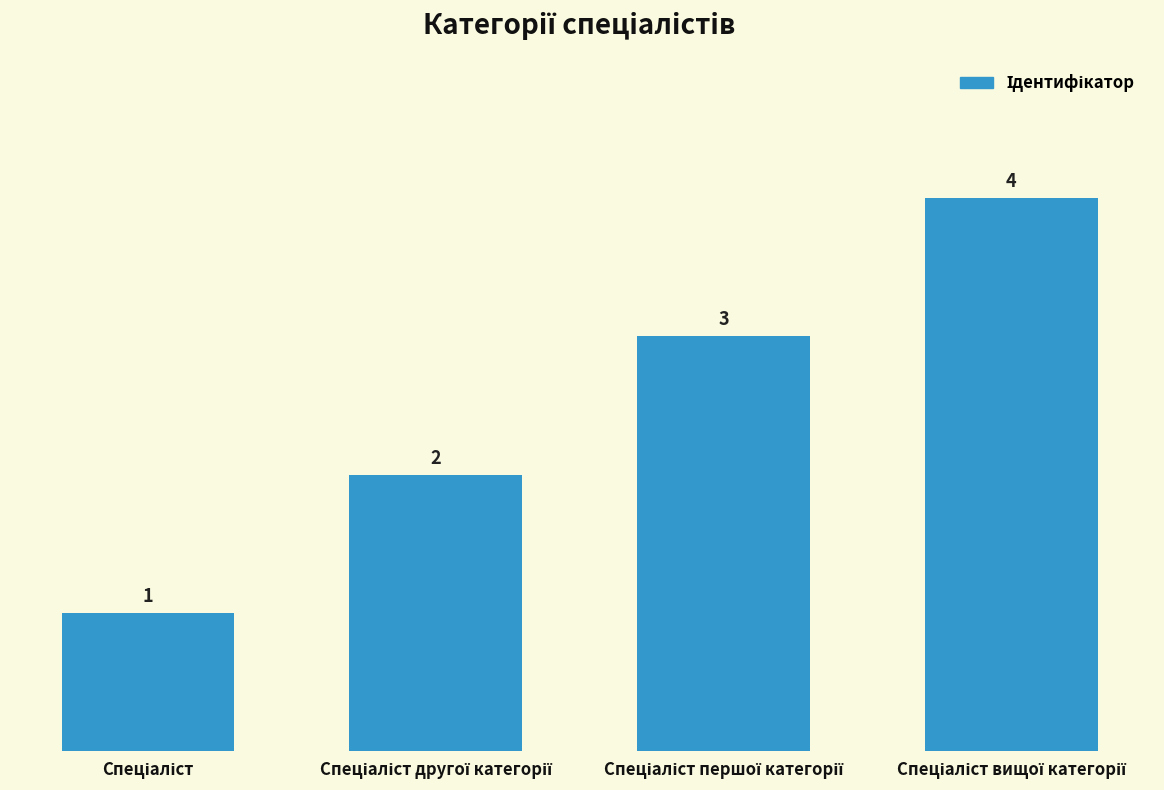

Count the number of data series in this chart.

1